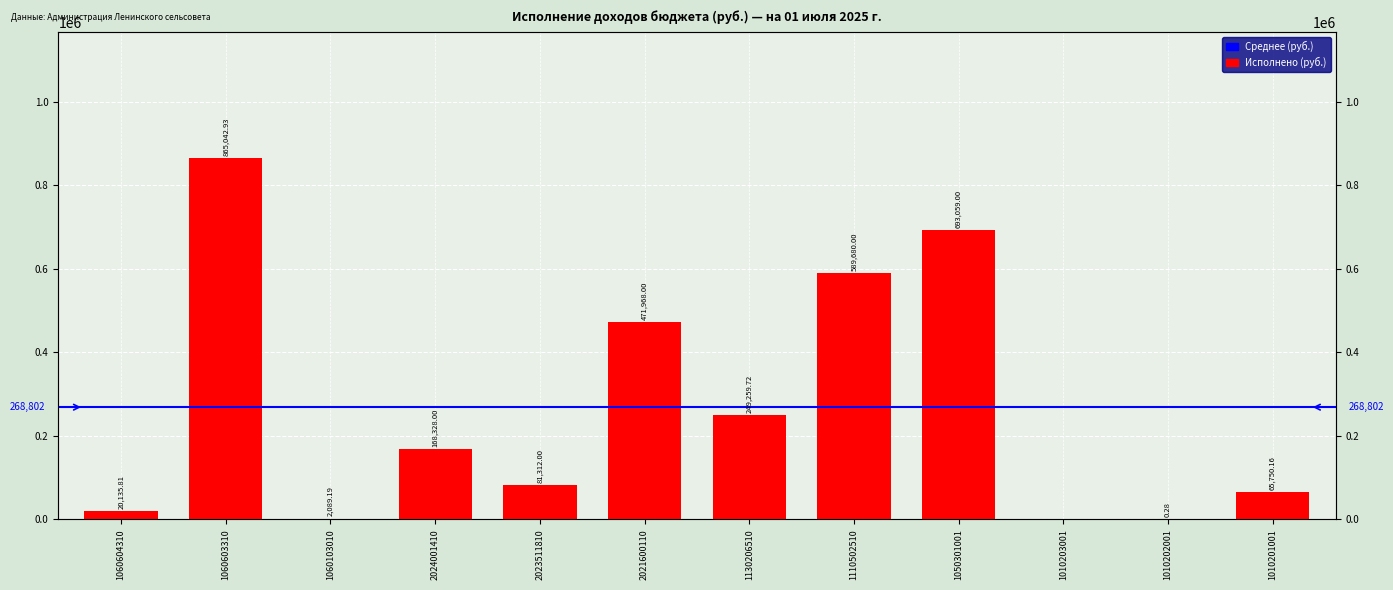

Where does the data first go above 168328?

1060603310